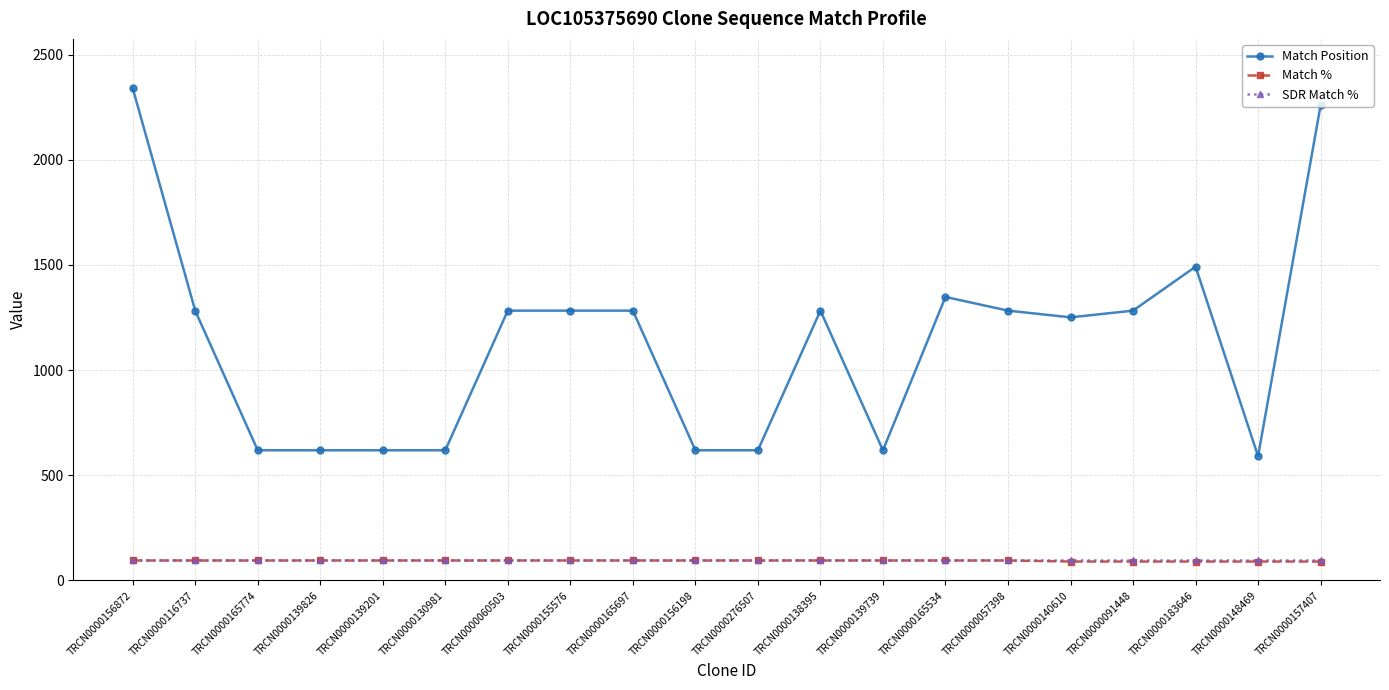

What is the spread (max minus min) of values at TRCN0000165697?

1188